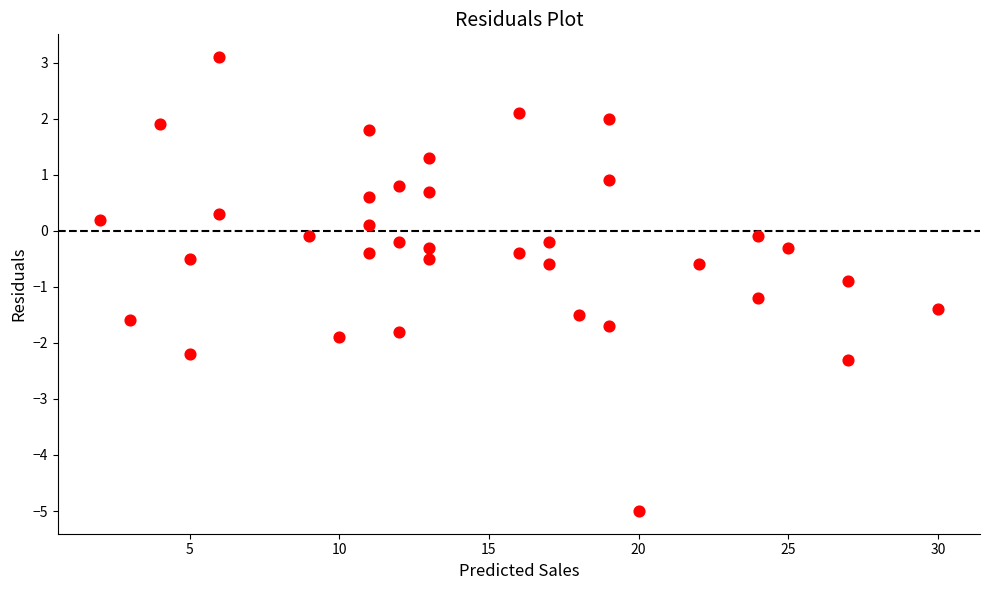

What is the range of Y values (max minus min)?

8.1